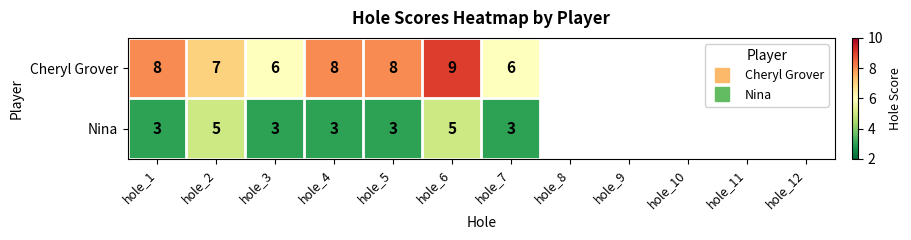

The value of Cheryl Grover at hole_8 is 0. True or false?

True